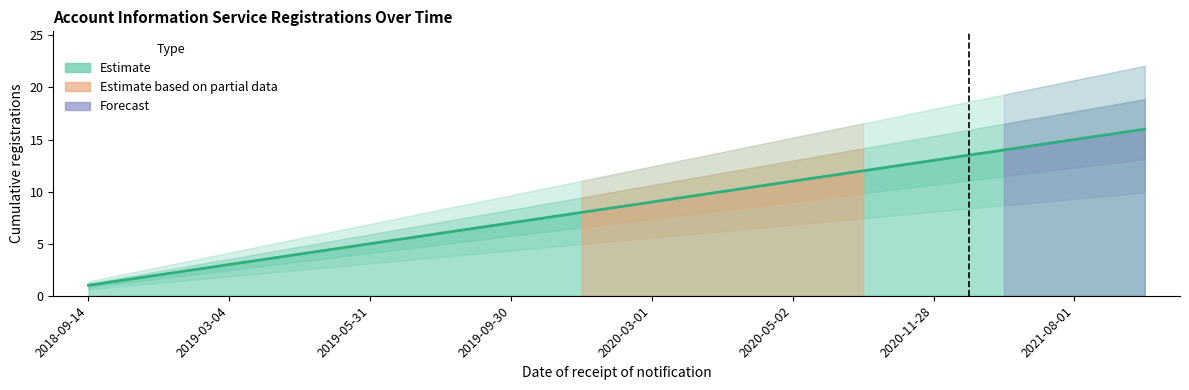

Does the chart display data point markers on the line(s)?

No